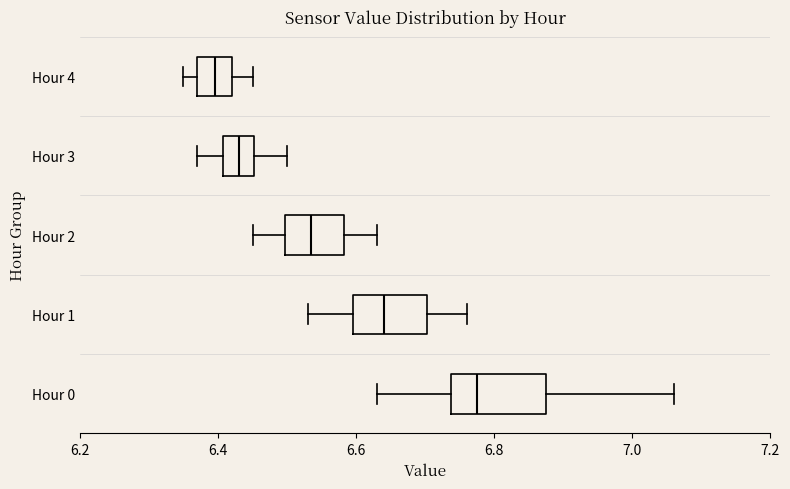

Comparing the boxes themselves (not the whiskers), which one is the widest?

Hour 0